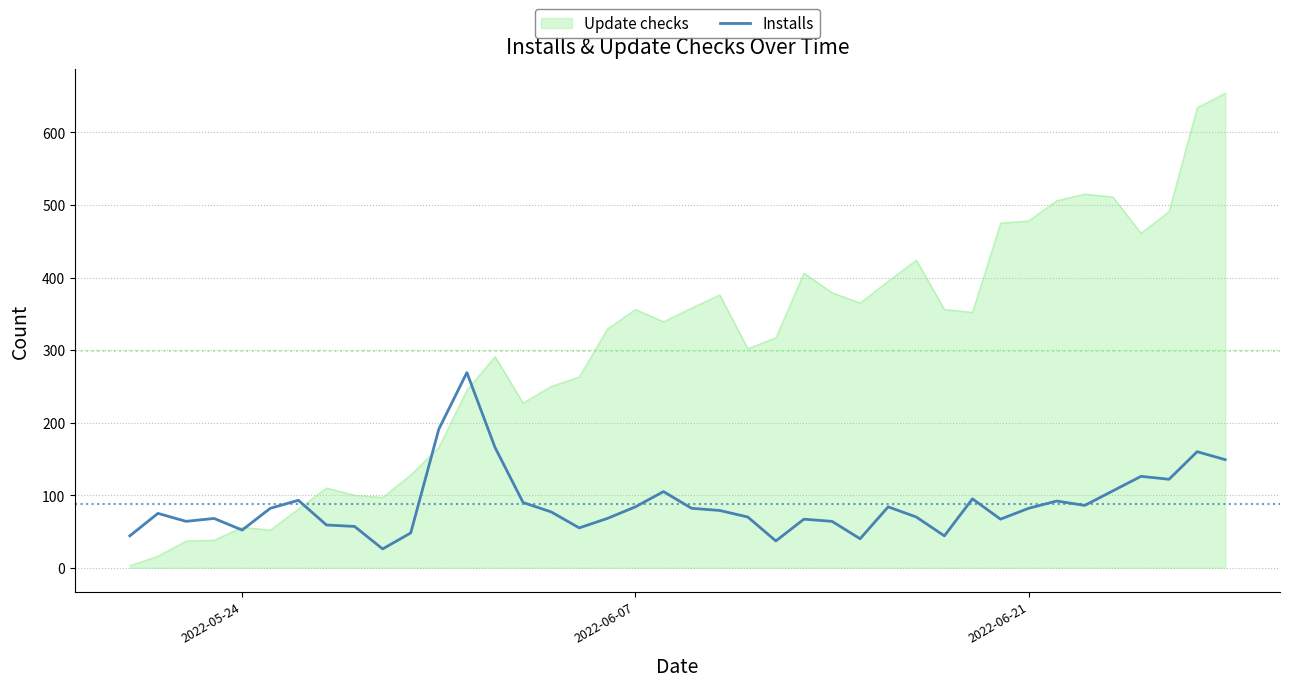

How many lines are shown in the chart?

2